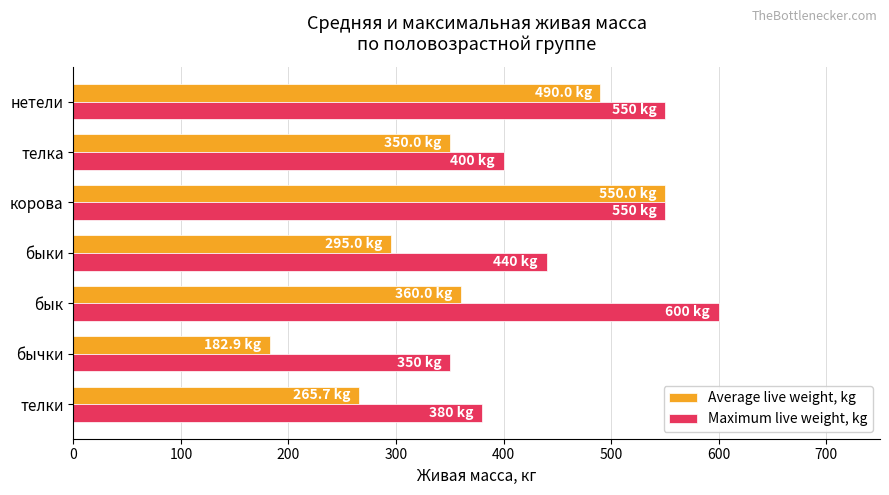

Which series has the largest total across all categories?

Maximum live weight, kg